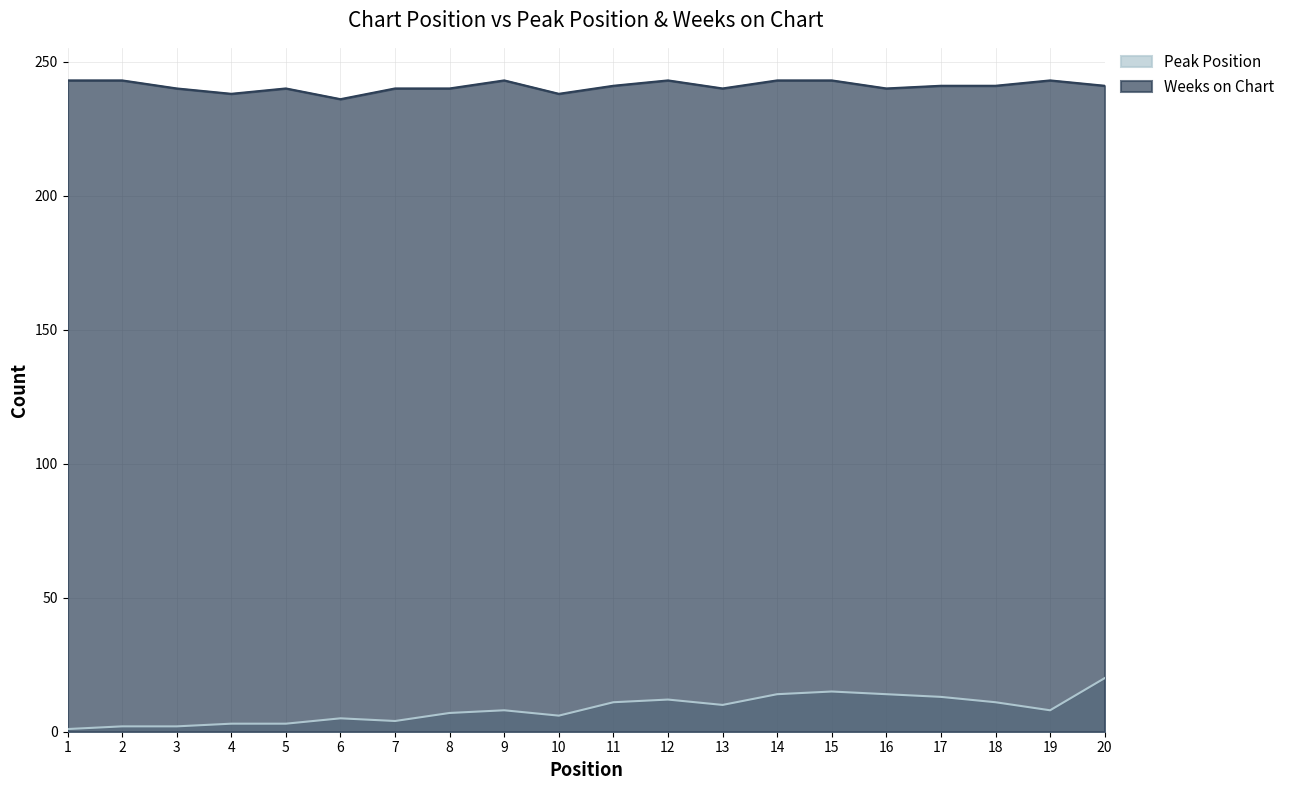

True or false: Peak Position has a value of 10 at 8.

False